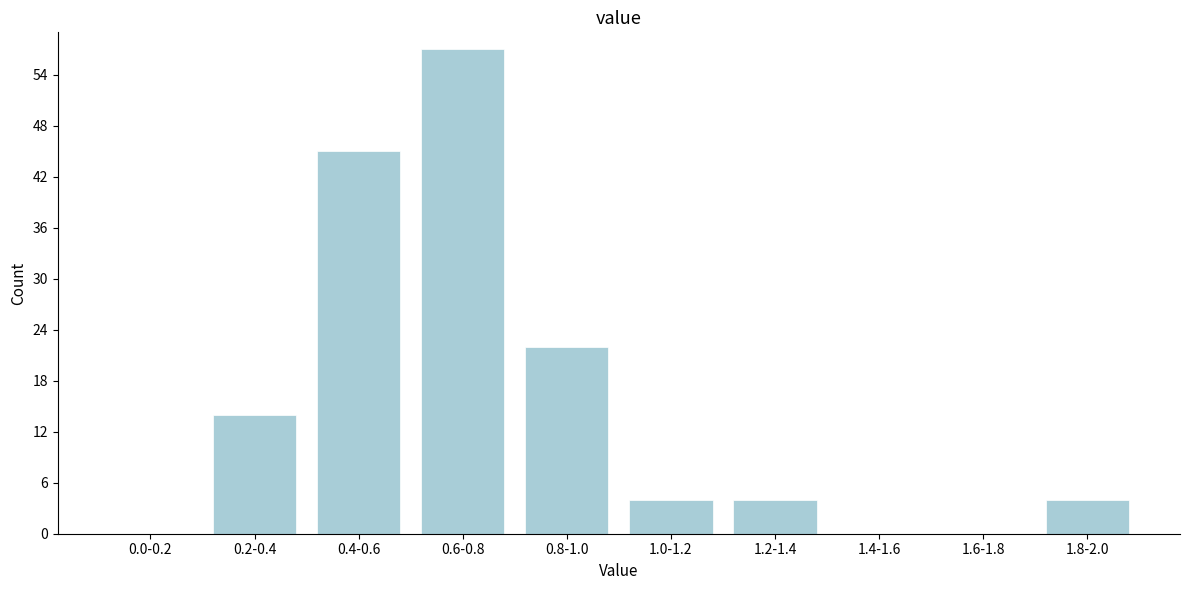

Reading left to right, extract all data points from this chart.

0.0-0.2=0	0.2-0.4=14	0.4-0.6=45	0.6-0.8=57	0.8-1.0=22	1.0-1.2=4	1.2-1.4=4	1.4-1.6=0	1.6-1.8=0	1.8-2.0=4